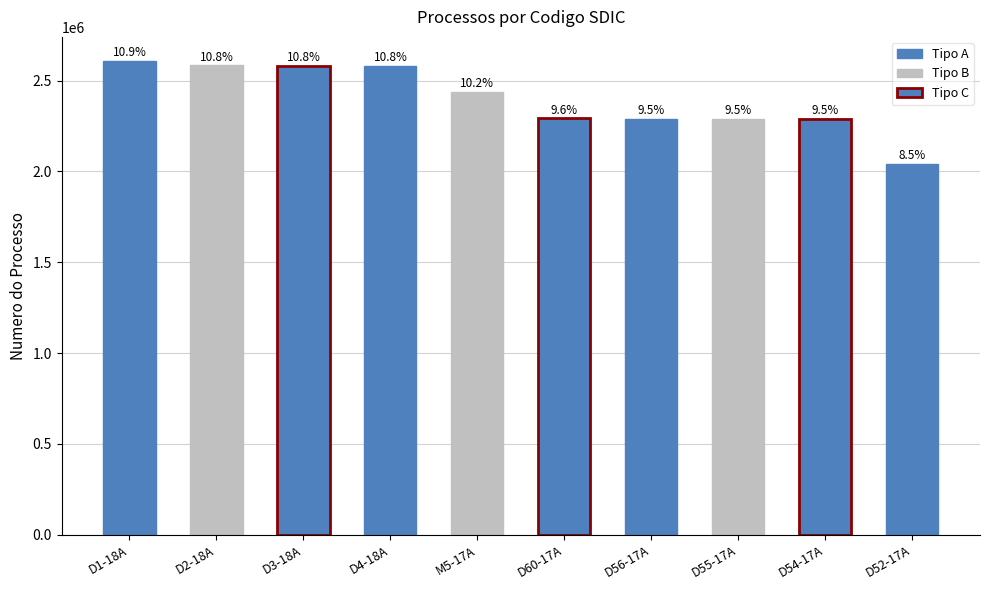

Is it true that the value at D60-17A is 1149249?

False